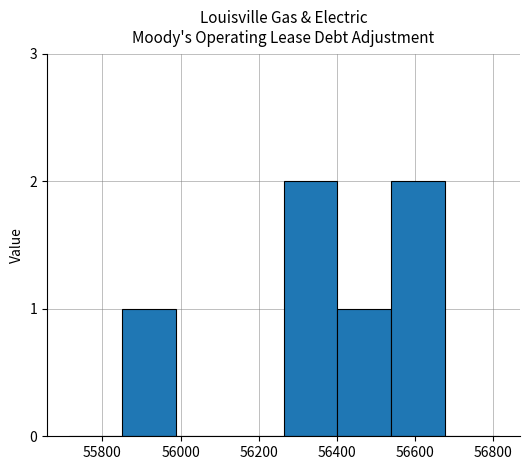

What is the sum of all values?

6